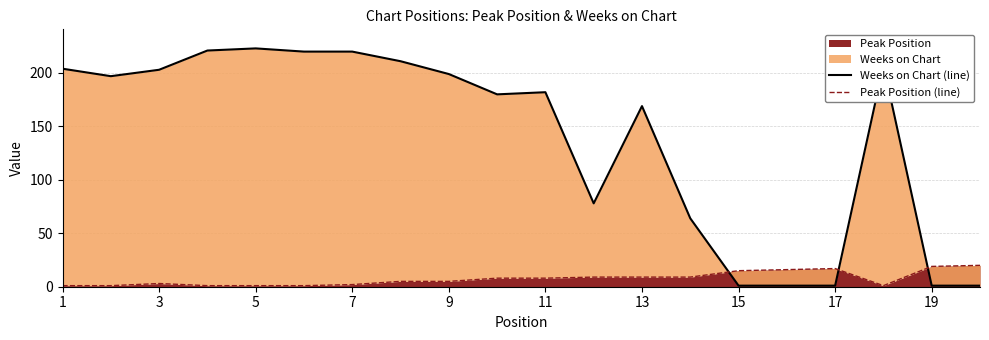

The Peak Position series shows 19 at 19. True or false?

True